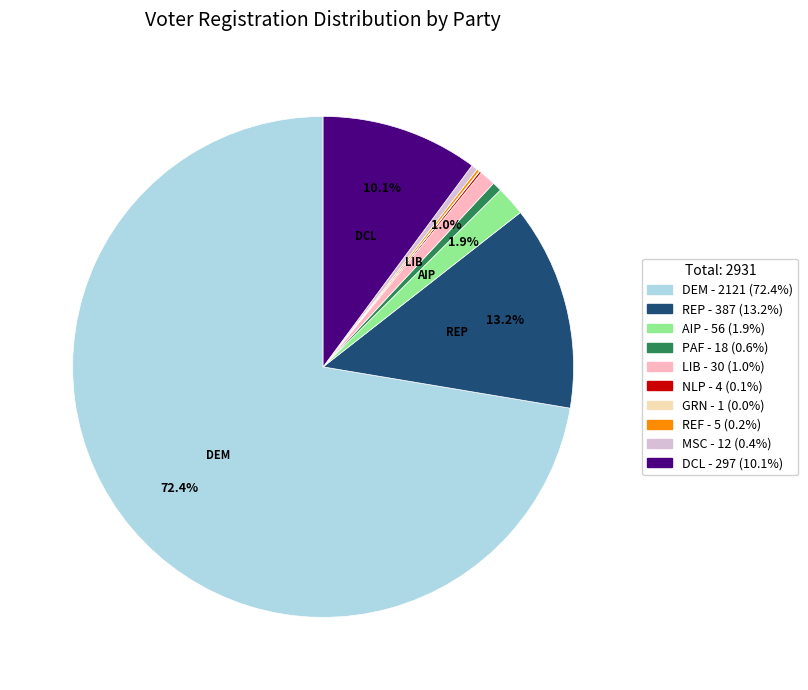

Is there any slice that represents more than half of the pie?

Yes